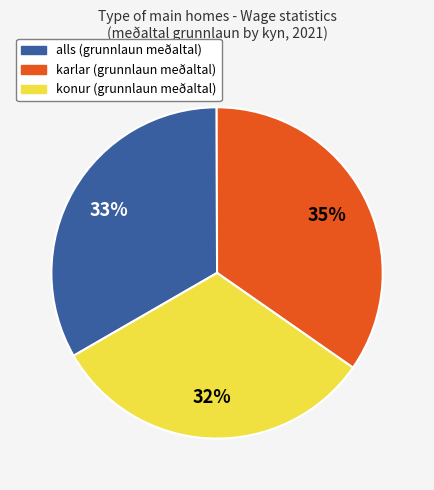

What is the largest slice in the pie chart?

karlar